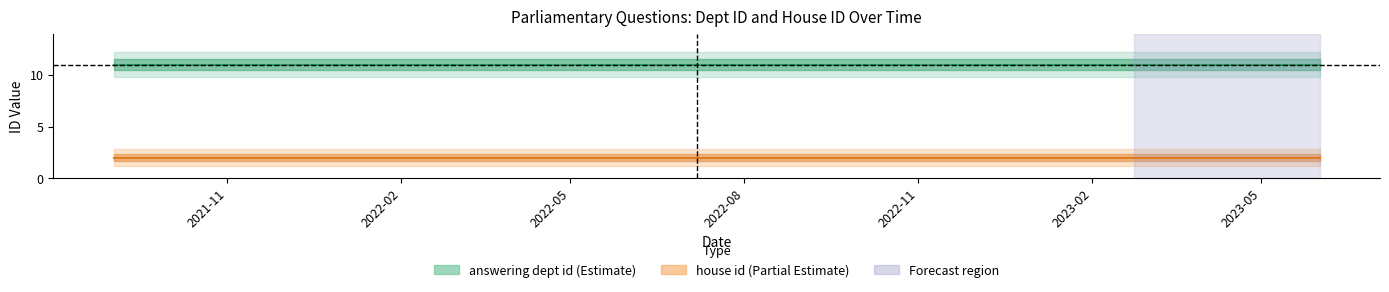

At which label does answering dept id reach its minimum?

2021-08-18